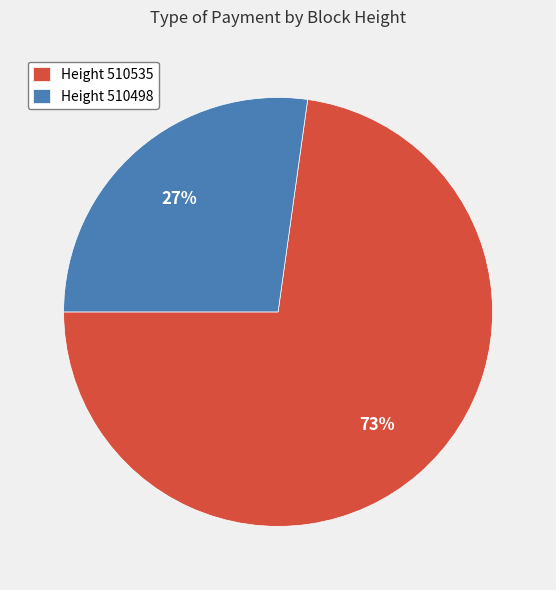

Combined, do Height 510535 and Height 510498 account for over 50%?

Yes